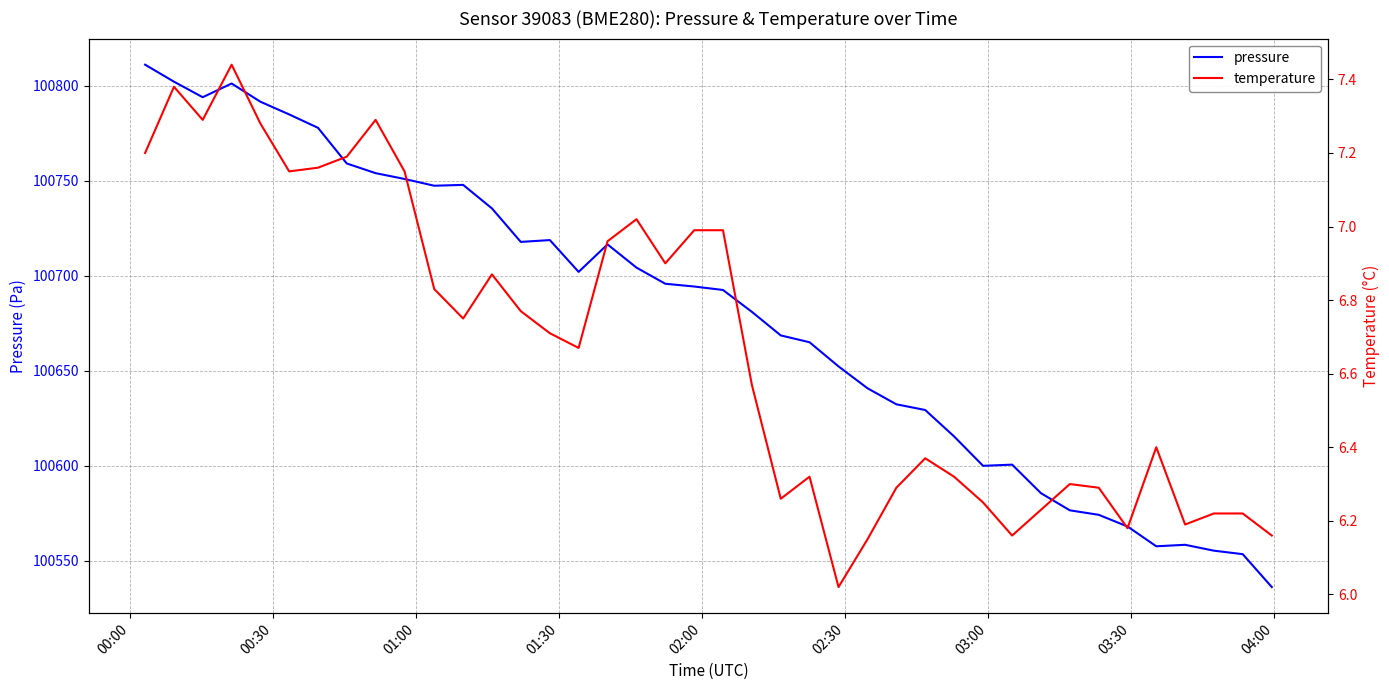

What is the maximum value for pressure?

100811.2